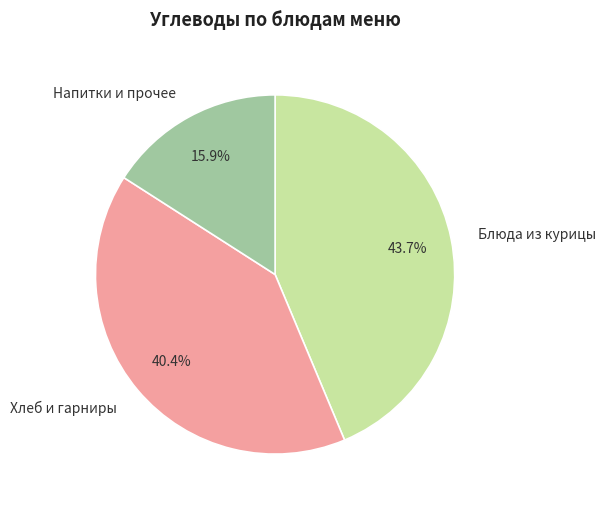

How many slices are in this pie chart?

3